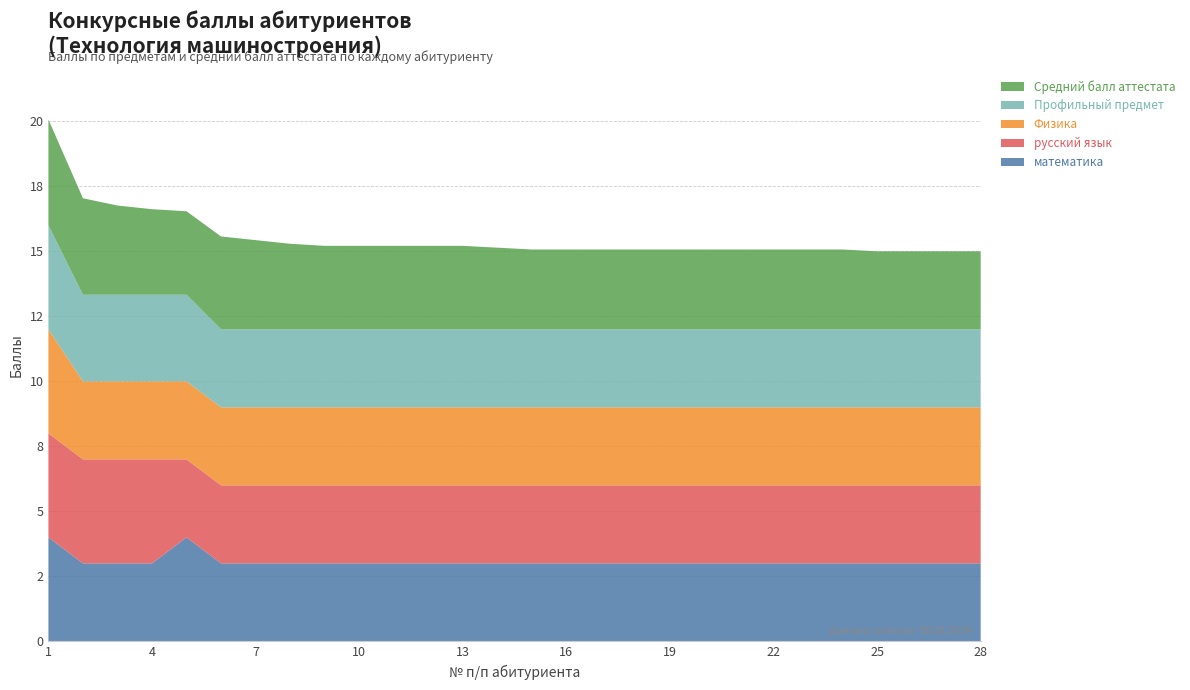

Reading right to left, transcribe all the data shown in this chart.

математика: 3.0	3.0	3.0	3.0	3.0	3.0	3.0	3.0	3.0	3.0	3.0	3.0	3.0	3.0	3.0	3.0	3.0	3.0	3.0	3.0	3.0	3.0	3.0	4.0	3.0	3.0	3.0	4.0
русский язык: 3.0	3.0	3.0	3.0	3.0	3.0	3.0	3.0	3.0	3.0	3.0	3.0	3.0	3.0	3.0	3.0	3.0	3.0	3.0	3.0	3.0	3.0	3.0	3.0	4.0	4.0	4.0	4.0
Физика: 3.0	3.0	3.0	3.0	3.0	3.0	3.0	3.0	3.0	3.0	3.0	3.0	3.0	3.0	3.0	3.0	3.0	3.0	3.0	3.0	3.0	3.0	3.0	3.0	3.0	3.0	3.0	4.0
Профильный предмет: 3.0	3.0	3.0	3.0	3.0	3.0	3.0	3.0	3.0	3.0	3.0	3.0	3.0	3.0	3.0	3.0	3.0	3.0	3.0	3.0	3.0	3.0	3.0	3.3	3.3	3.3	3.3	4.0
Средний балл аттестата: 3.0	3.0	3.0	3.0	3.1	3.1	3.1	3.1	3.1	3.1	3.1	3.1	3.1	3.1	3.1	3.2	3.2	3.2	3.2	3.2	3.3	3.4	3.6	3.2	3.3	3.4	3.7	4.1